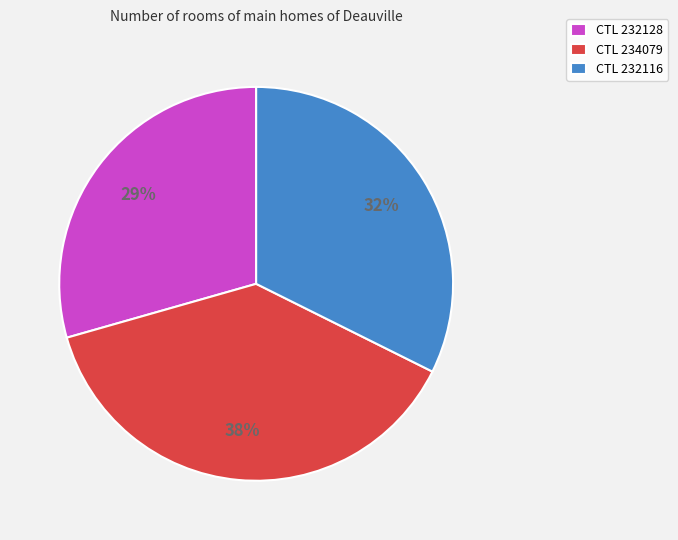

How many segments does this pie chart have?

3